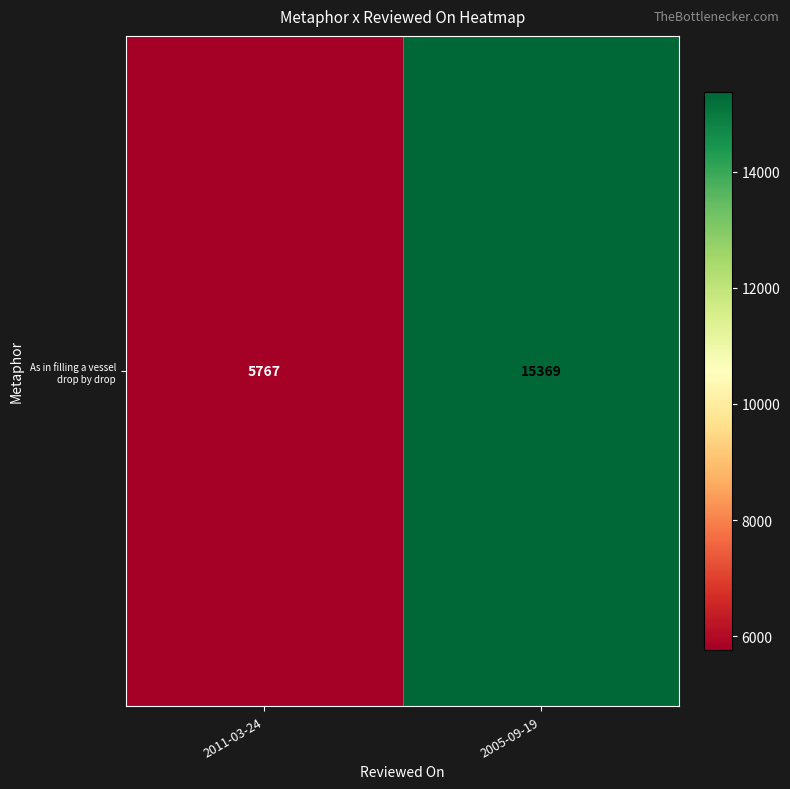

Between 2005-09-19 and 2011-03-24, which is larger?

2005-09-19